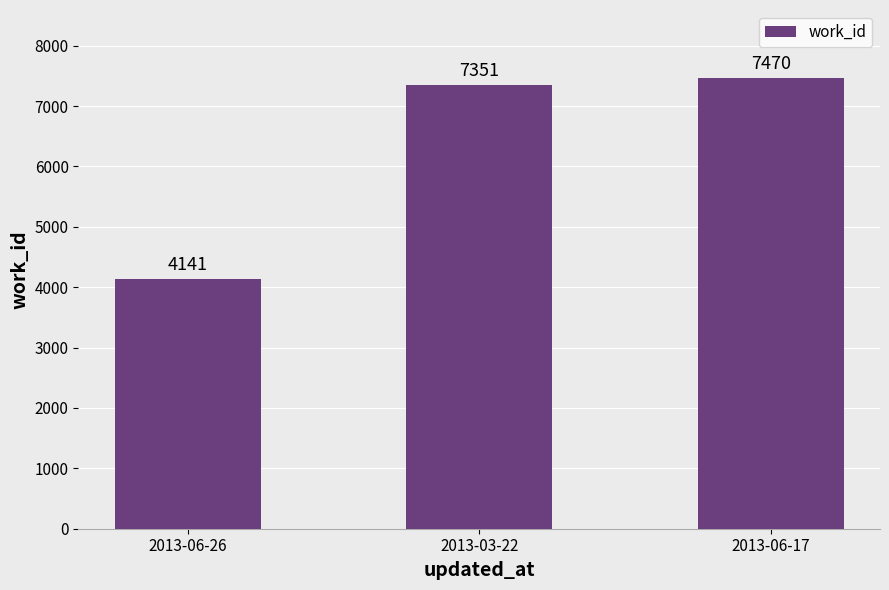

Rank the categories by value from lowest to highest.

2013-06-26, 2013-03-22, 2013-06-17